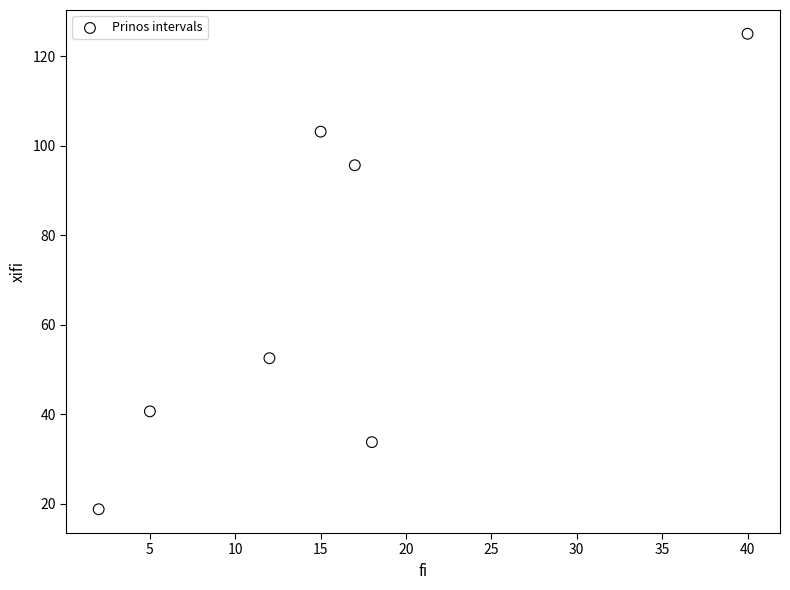

What is the range of X values (max minus min)?

38.0